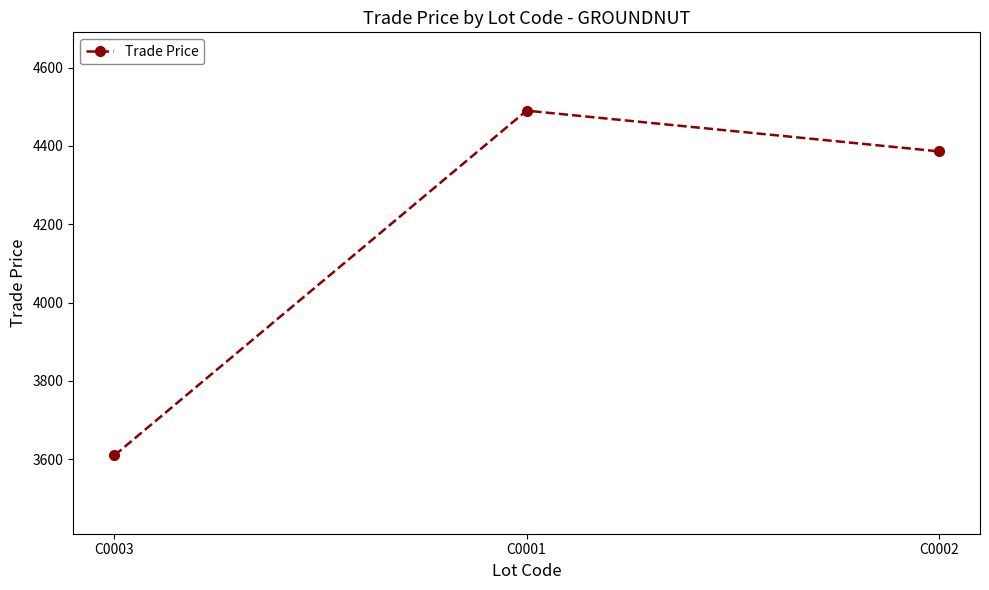

Rank the categories by value from lowest to highest.

C0003, C0002, C0001